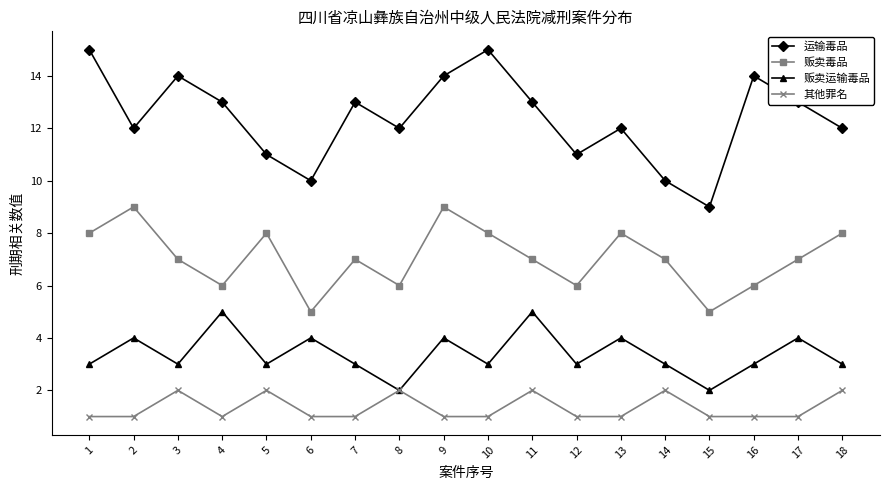

Is it true that 贩卖毒品 equals 10 at 16?

False